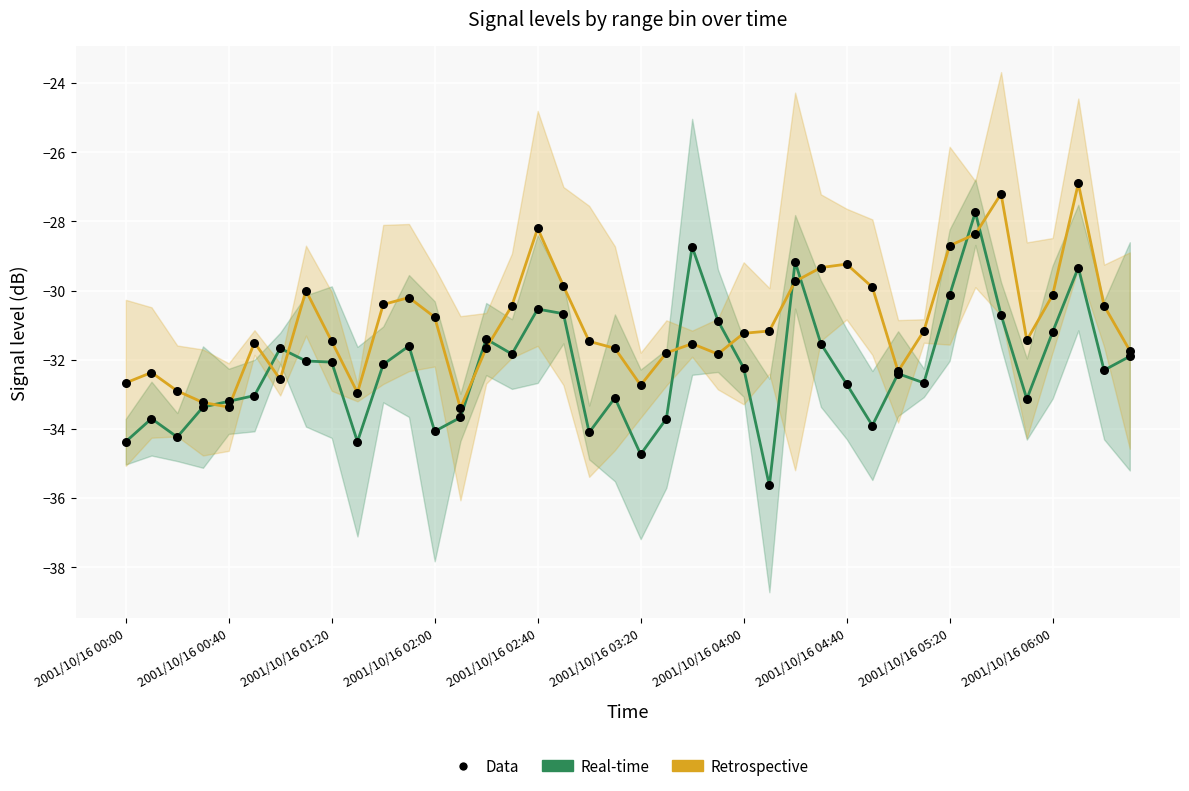

Which series contains the lowest Y value?

Real-time